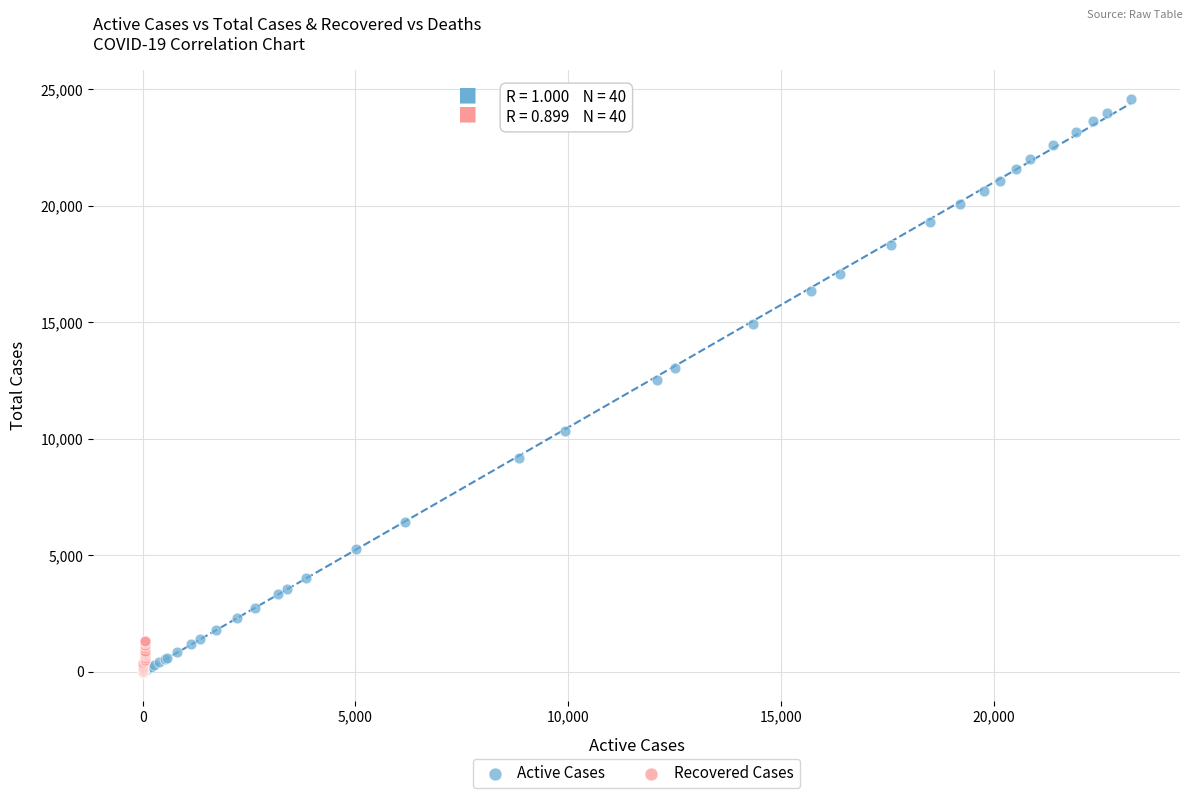

Which series has the largest Y range (max minus min)?

Active Cases